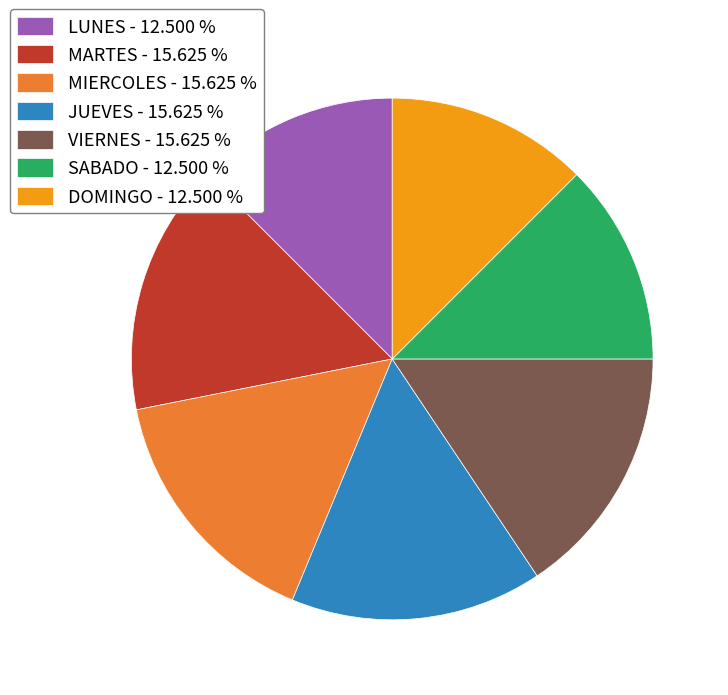

Do VIERNES - 15.625 % and MIERCOLES - 15.625 % together represent more than half of the pie?

No